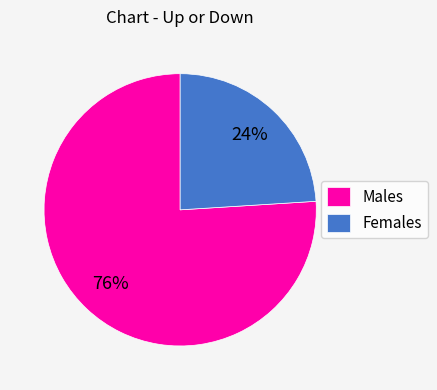

Is it true that Males is 69% of the pie?

False